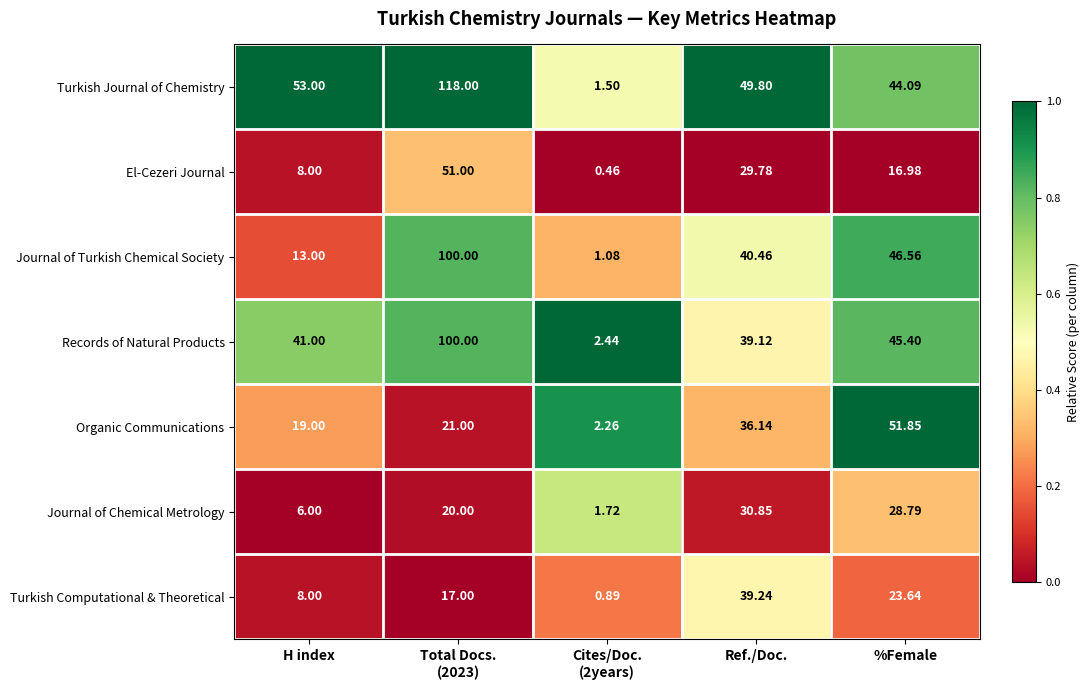

Rank the series at %Female from lowest to highest value.

El-Cezeri Journal, Turkish Computational & Theoretical, Journal of Chemical Metrology, Turkish Journal of Chemistry, Records of Natural Products, Journal of Turkish Chemical Society, Organic Communications